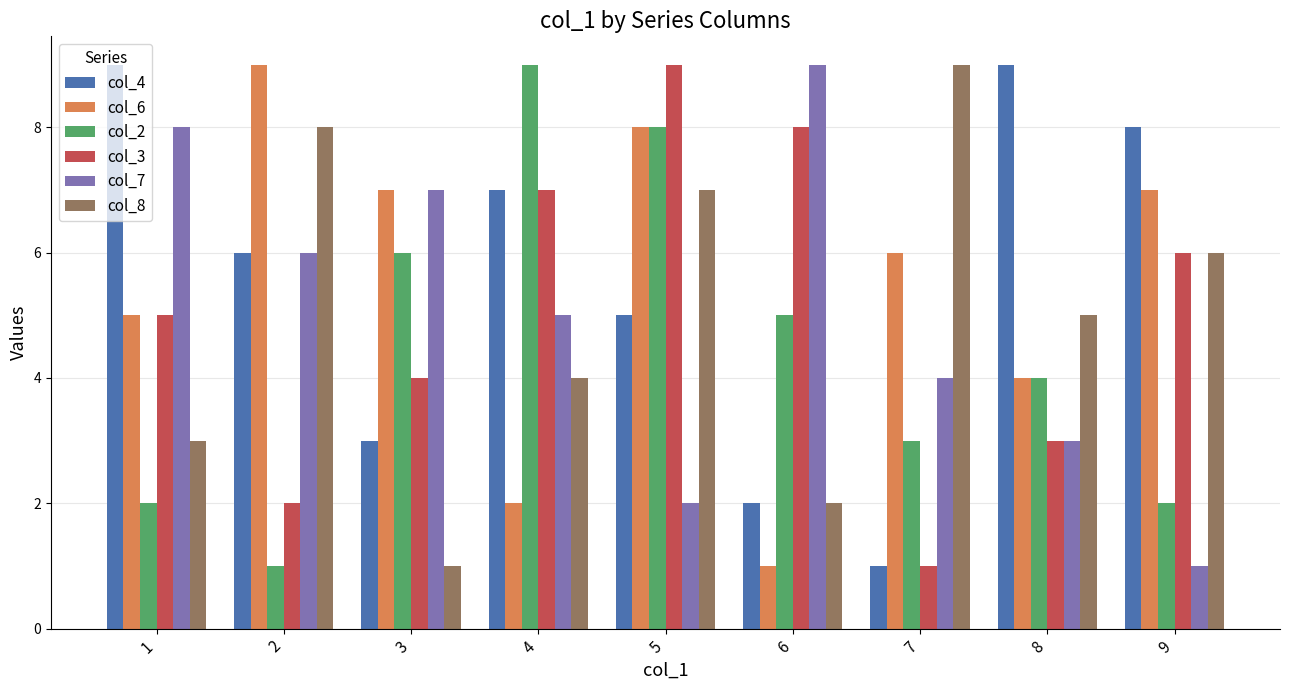

Is it true that col_7 equals 7 at 3?

True